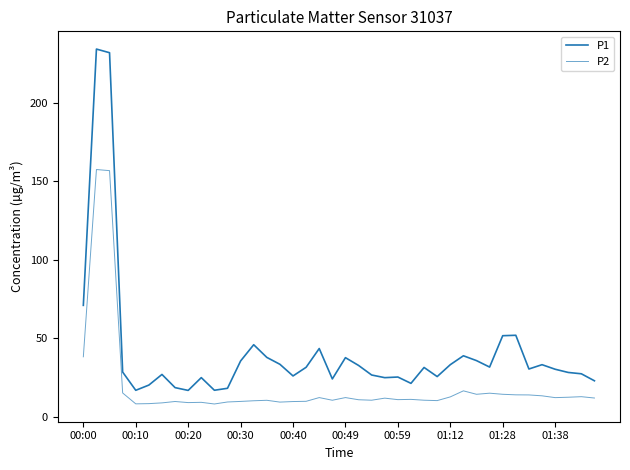

List the series in order of their peak value, highest first.

P1, P2